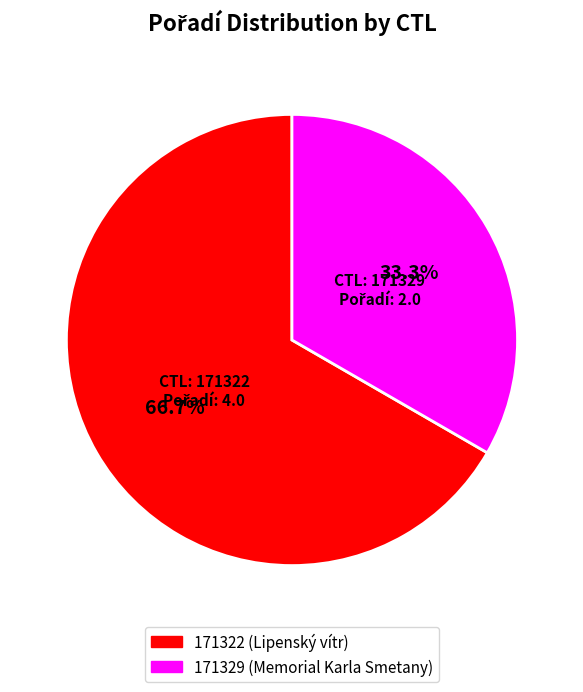

Between 171329 and 171322, which is larger?

171322